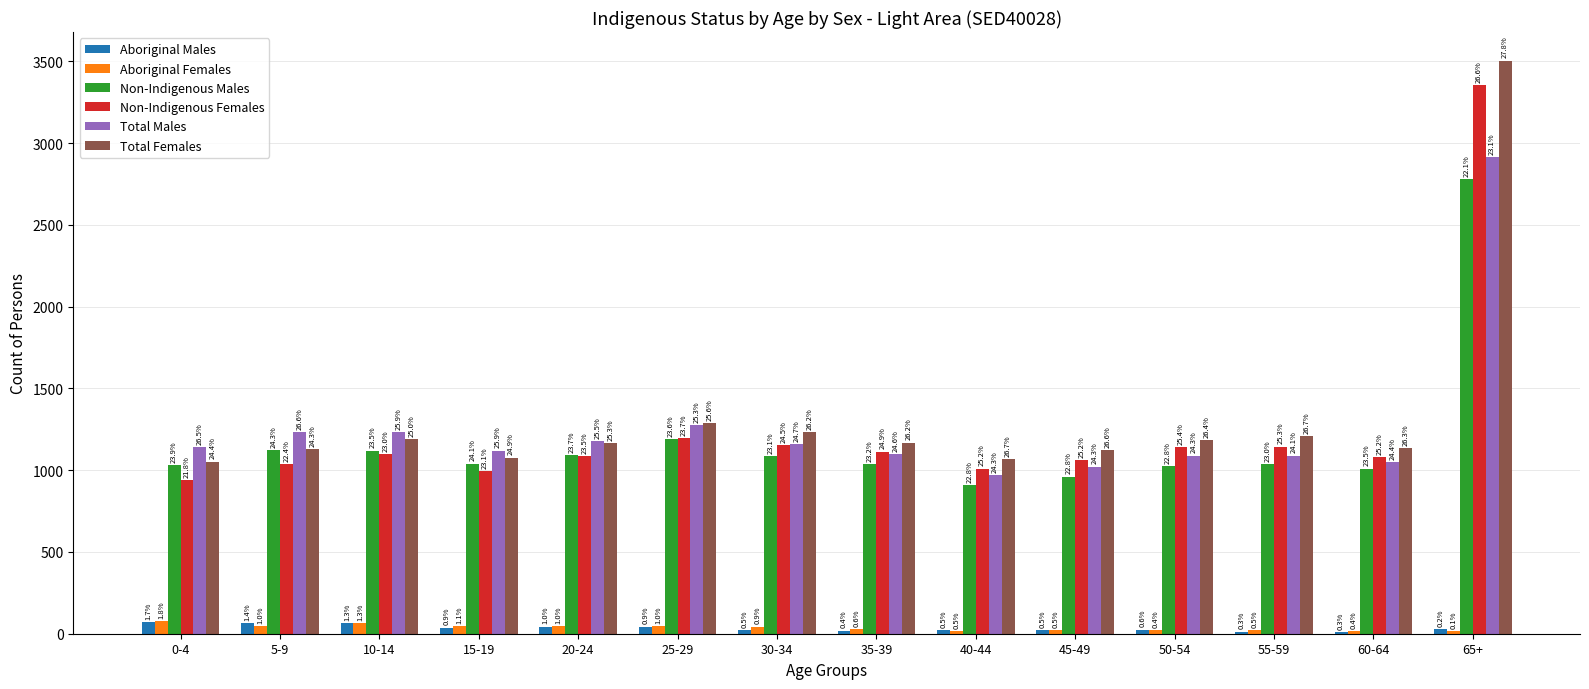

What is the difference between the second highest and minimum values in the Total Males series?

307